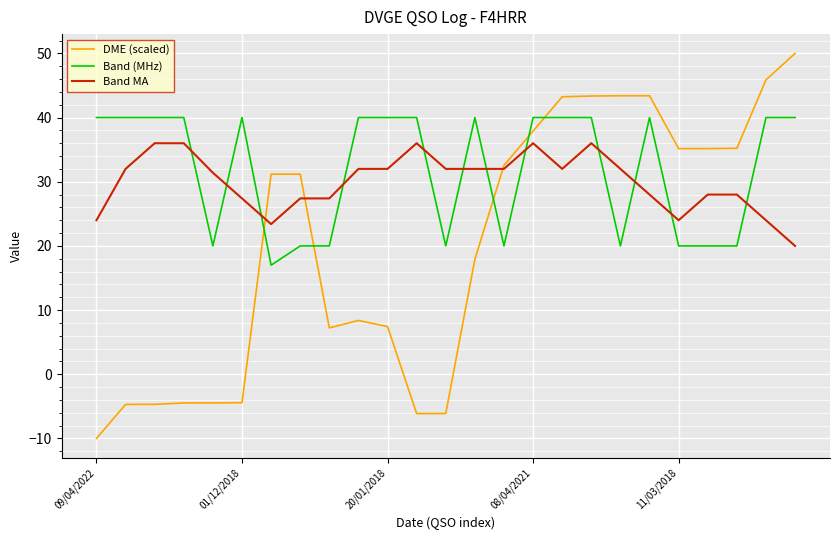

In DME (scaled), how many points are lower than both neighbors (excluding endpoints)?

3